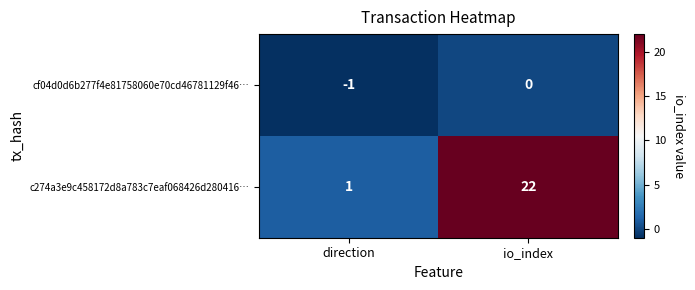

Which series has the widest spread of values?

c274a3e9c458172d8a783c7eaf068426d280416…